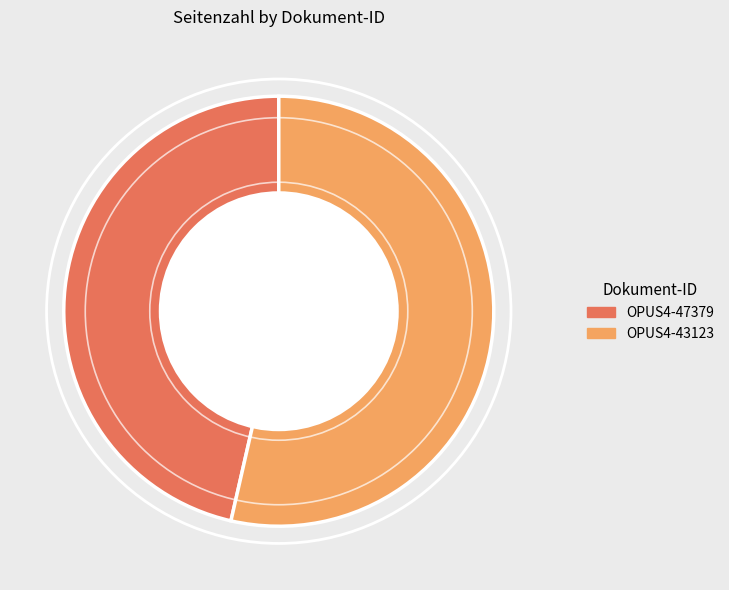

Is OPUS4-43123 the majority of the pie?

Yes